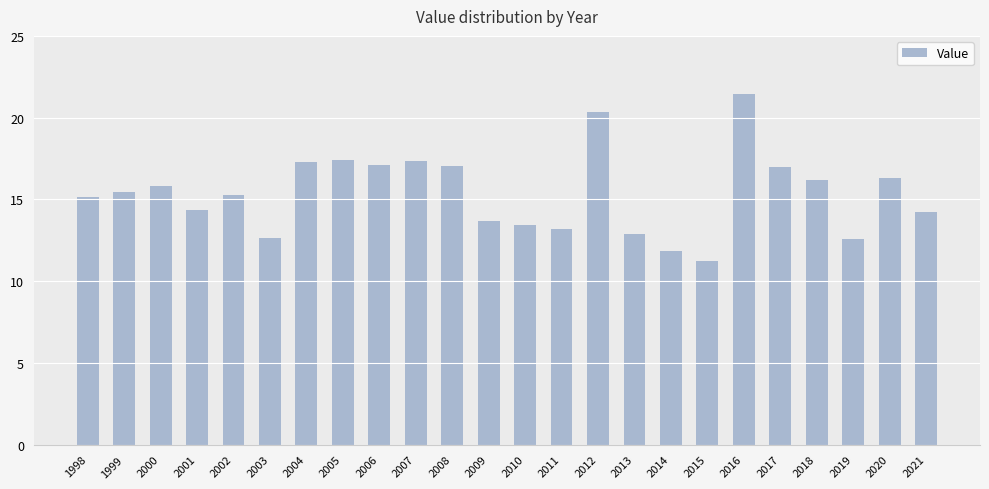

Count the number of categories in the chart.

24